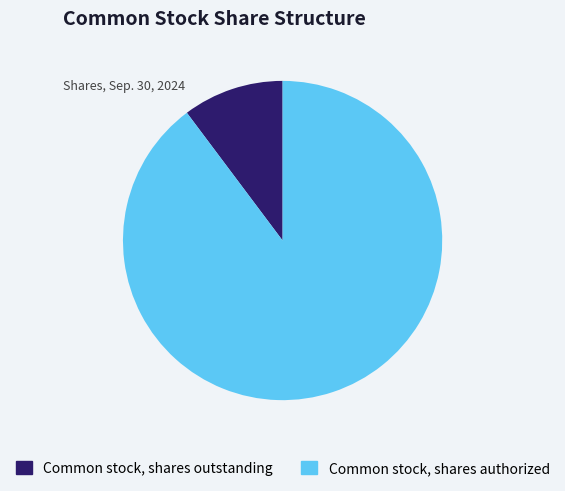

True or false: Common stock, shares outstanding accounts for 10% of the total.

True